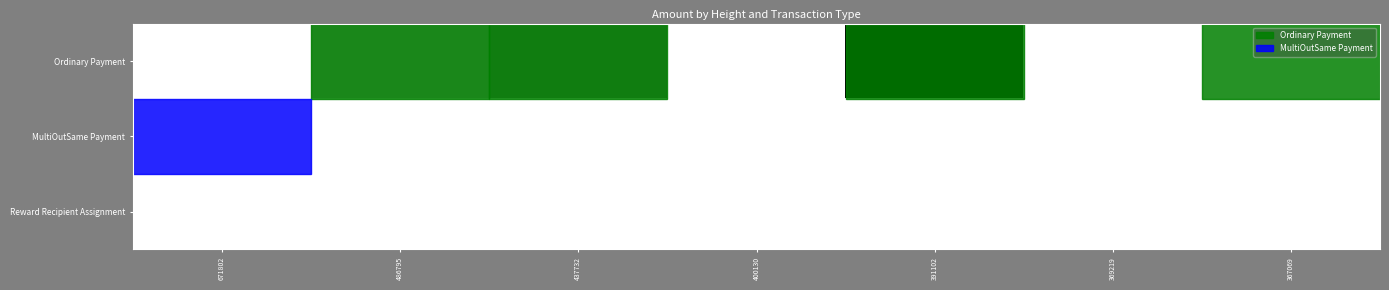

What is the greatest value displayed?

83.2